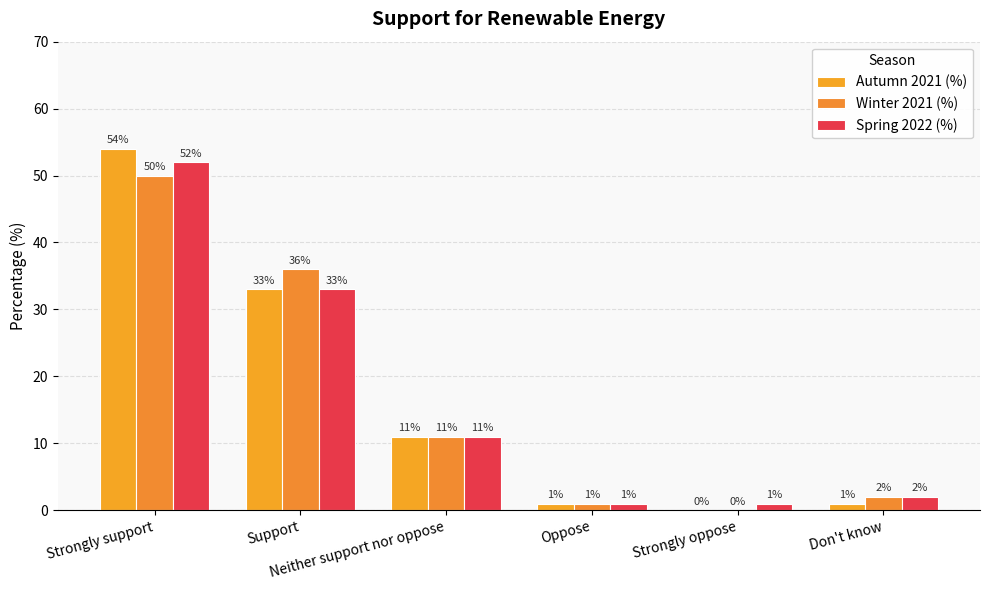

How many categories are shown in the chart?

6